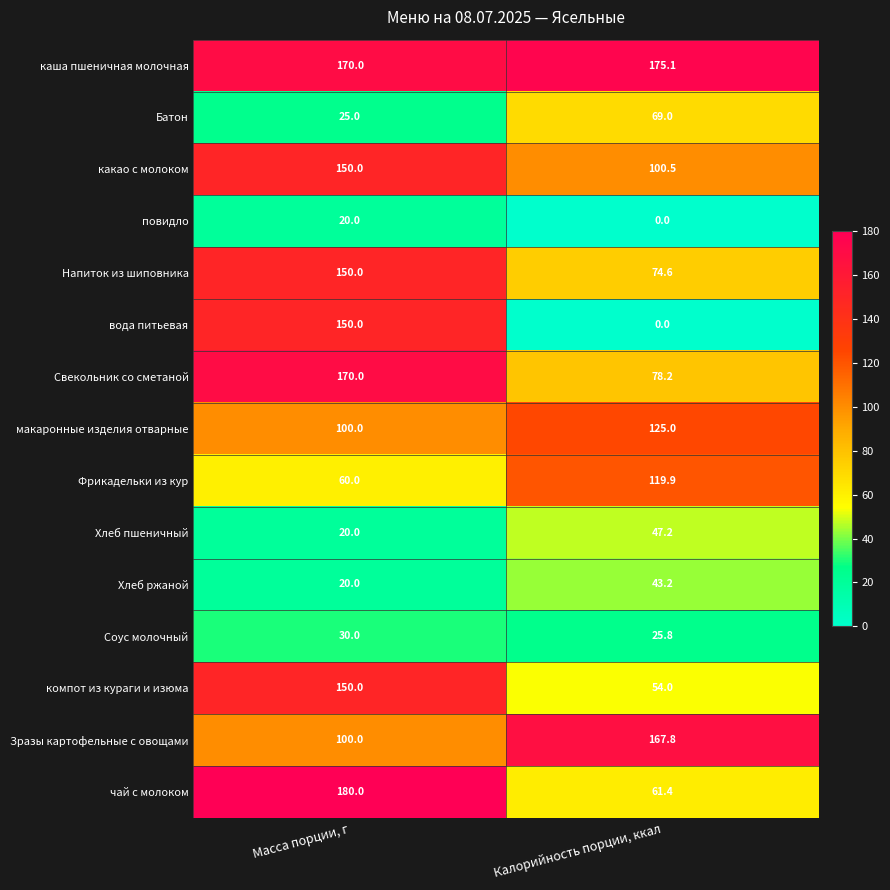

Which label corresponds to the smallest value in the chart?

Калорийность порции, ккал